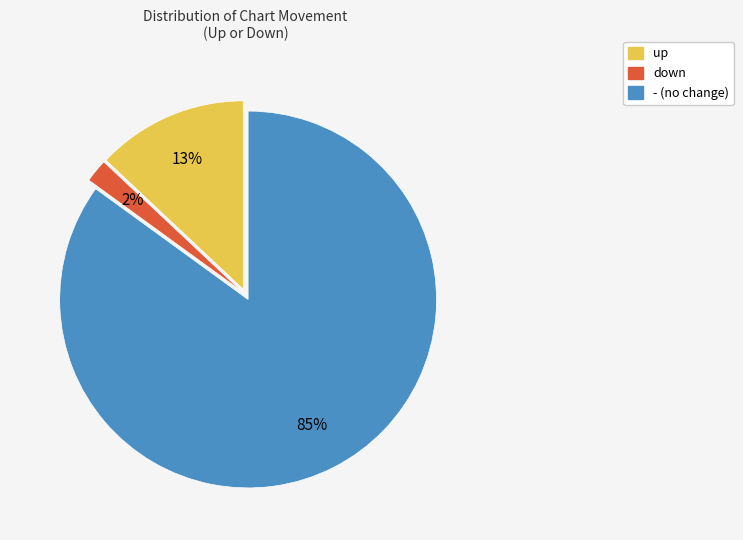

Does - account for over 50% of the chart?

Yes